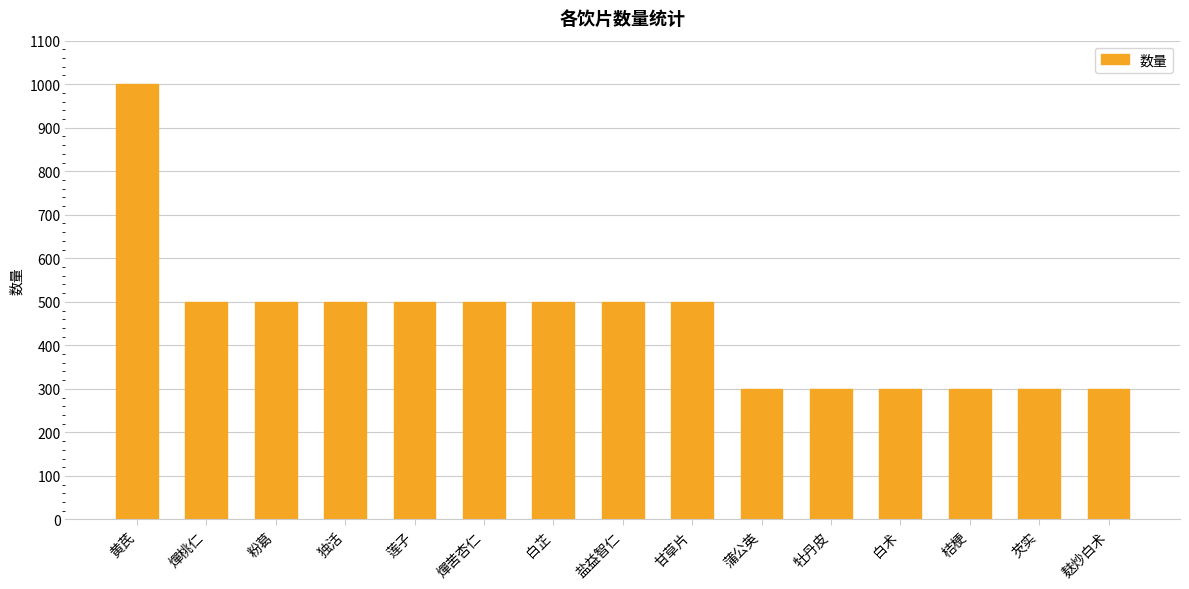

How many categories are shown in the chart?

15